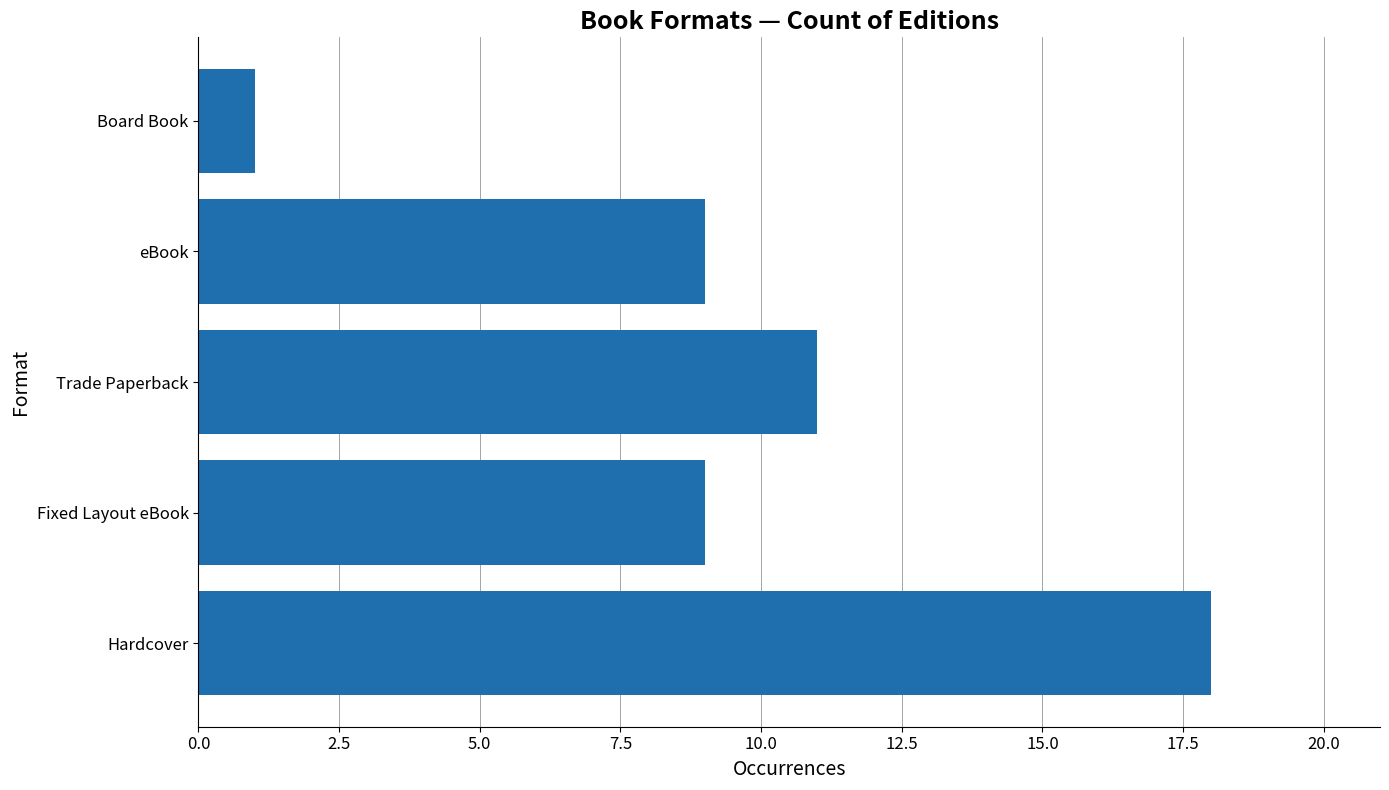

How many distinct data groups are displayed?

1